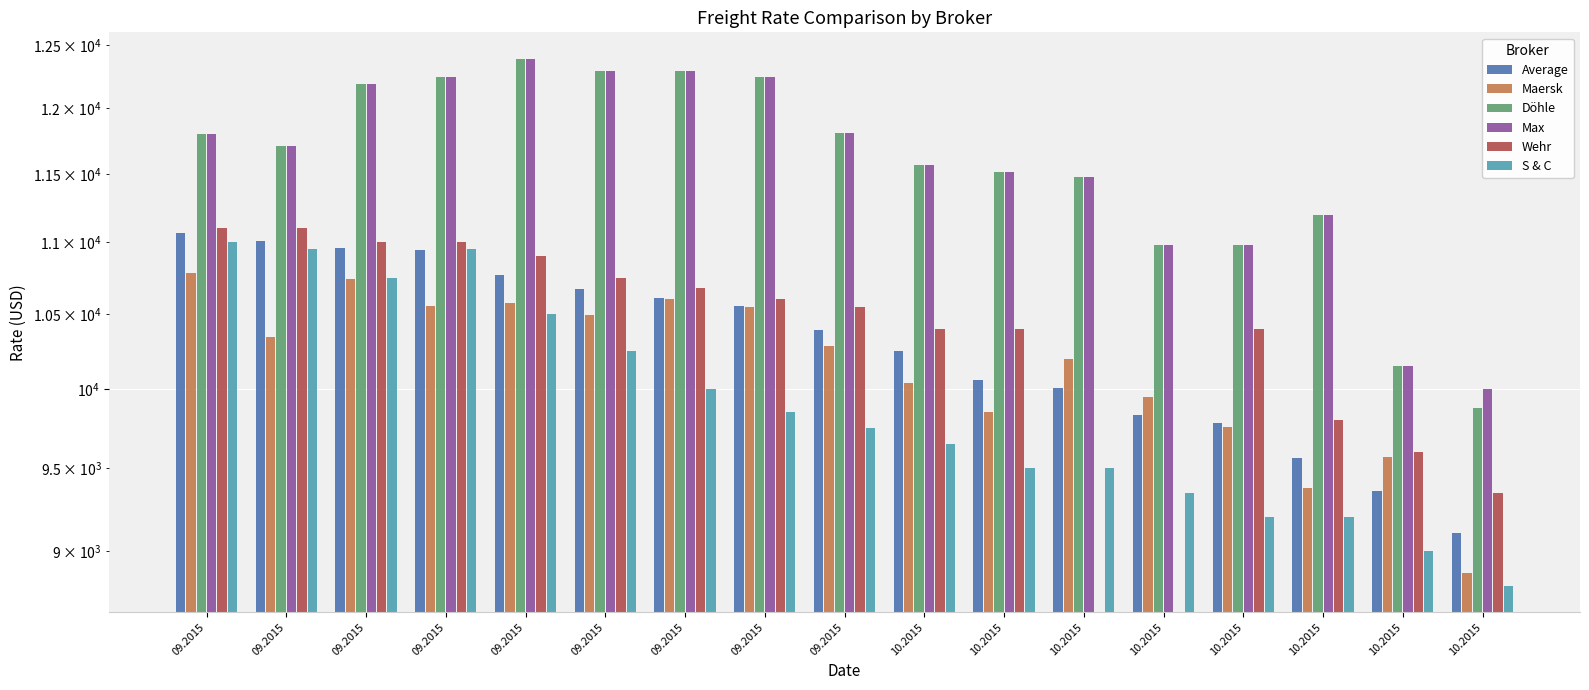

Which series has the largest range (max minus min)?

Döhle